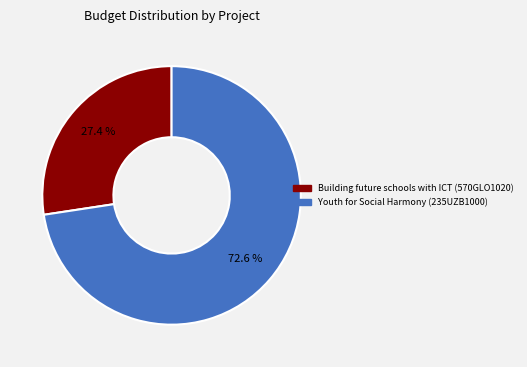

How many slices are in this pie chart?

2